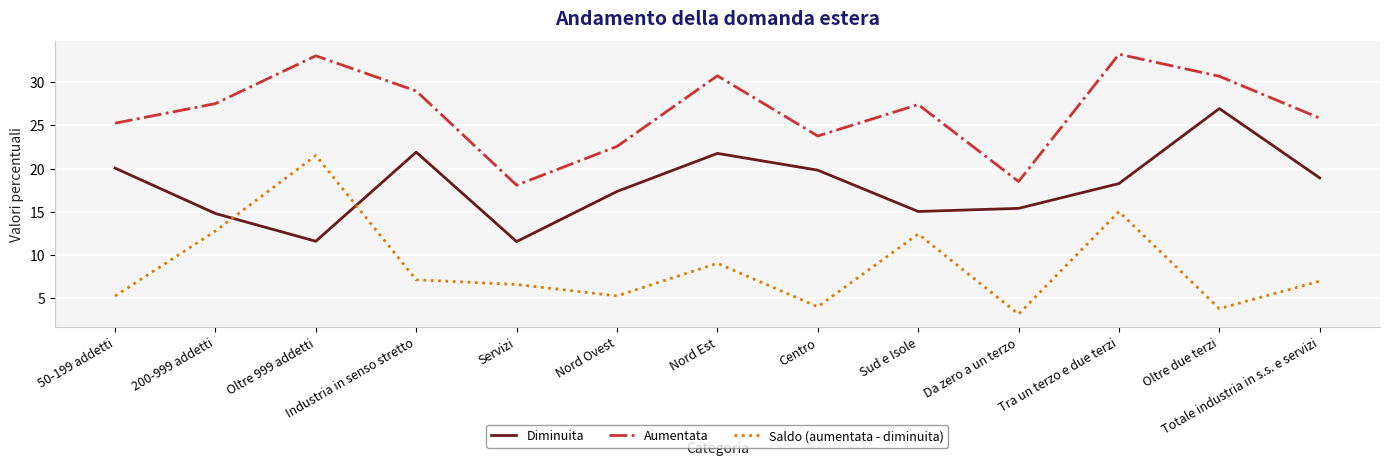

How many interior local peaks does the Aumentata series have?

4